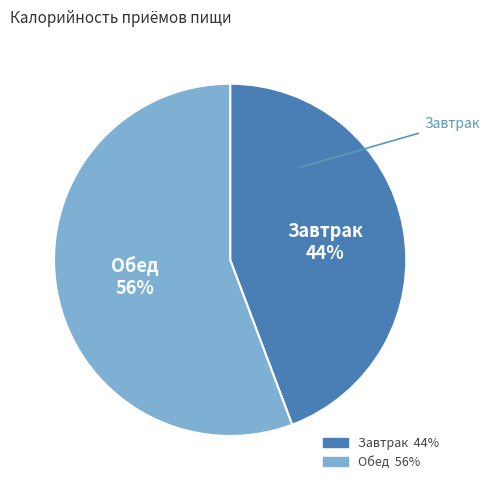

Which slice is the largest?

Обед